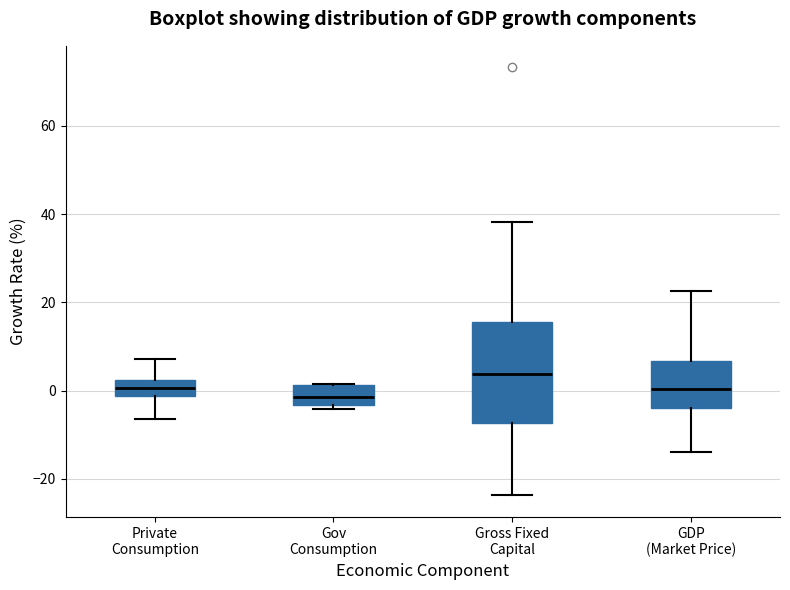

Comparing the boxes themselves (not the whiskers), which one is the tallest?

Gross Fixed Capital